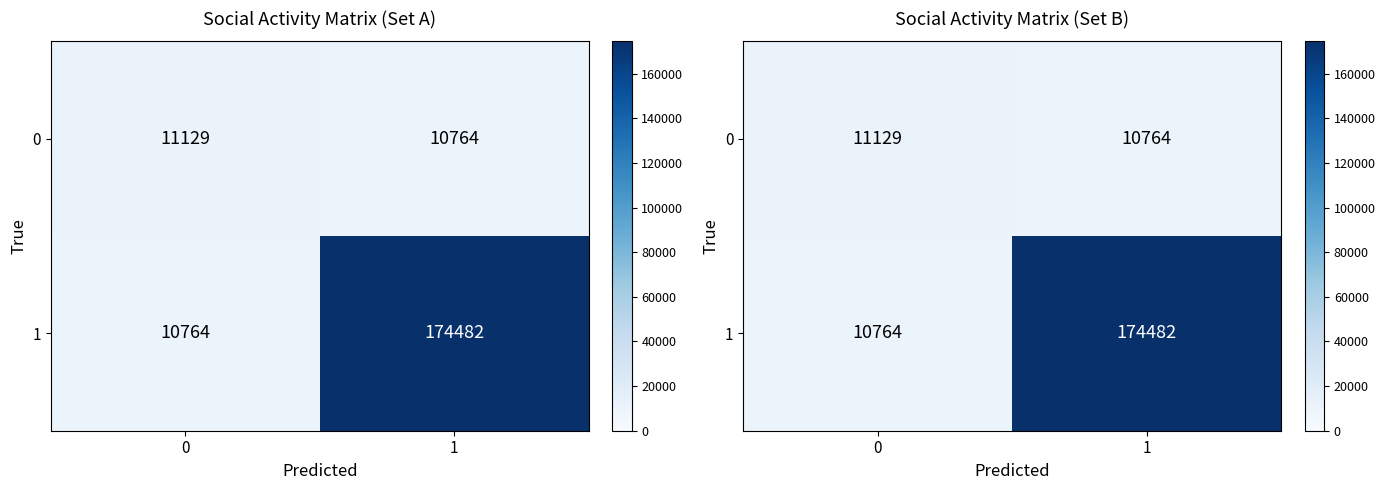

Which series has the largest range (max minus min)?

1